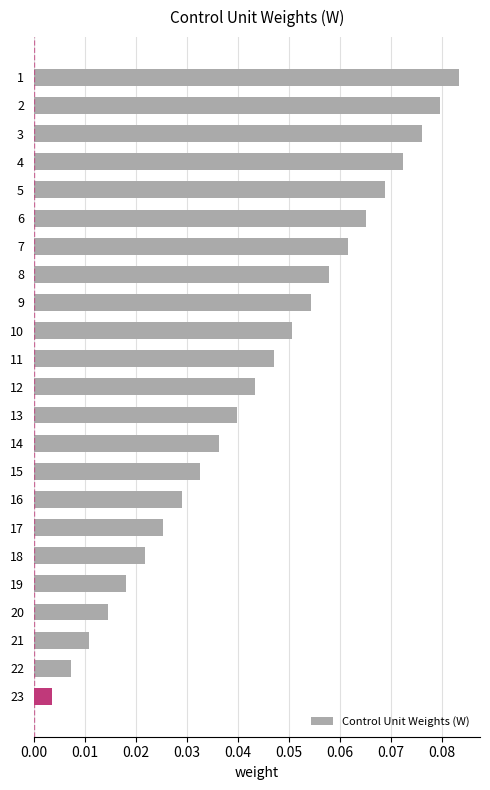

List the labels in order of value, smallest first.

23, 22, 21, 20, 19, 18, 17, 16, 15, 14, 13, 12, 11, 10, 9, 8, 7, 6, 5, 4, 3, 2, 1